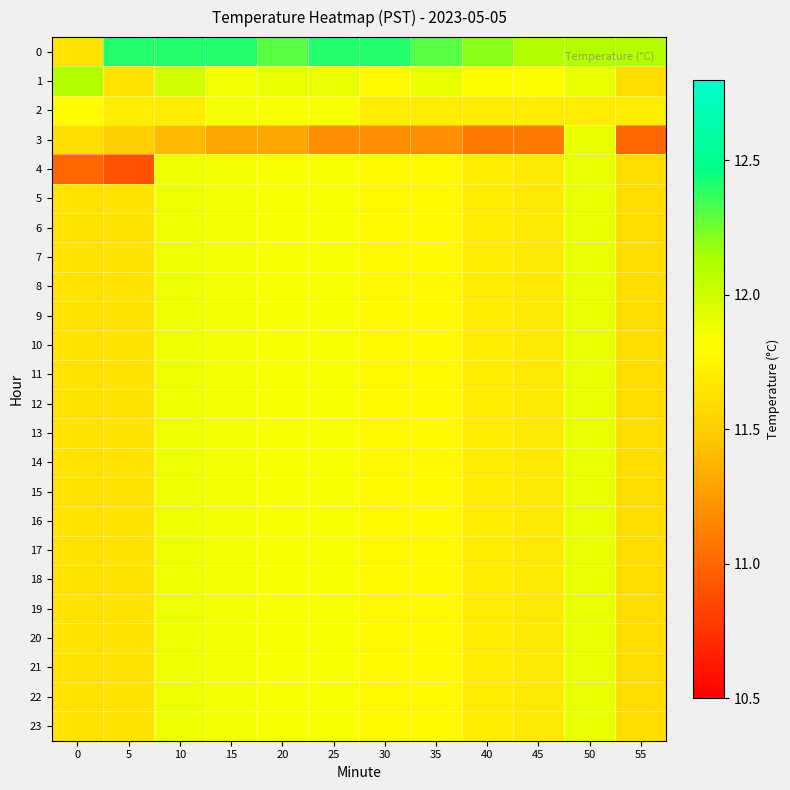

Reading left to right, transcribe all the data shown in this chart.

0: 0=11.6	5=12.4	10=12.4	15=12.4	20=12.3	25=12.4	30=12.4	35=12.3	40=12.2	45=12.1	50=12.1	55=12.1
1: 0=12.1	5=11.6	10=12.0	15=11.9	20=11.9	25=11.9	30=11.8	35=11.9	40=11.8	45=11.8	50=11.9	55=11.6
2: 0=11.8	5=11.7	10=11.7	15=11.9	20=11.8	25=11.8	30=11.7	35=11.7	40=11.7	45=11.7	50=11.7	55=11.7
3: 0=11.6	5=11.5	10=11.4	15=11.3	20=11.3	25=11.2	30=11.2	35=11.2	40=11.1	45=11.1	50=11.9	55=11.0
4: 0=11.0	5=10.9	10=11.9	15=11.9	20=11.8	25=11.8	30=11.8	35=11.8	40=11.7	45=11.7	50=11.9	55=11.6
5: 0=11.6	5=11.6	10=11.9	15=11.9	20=11.8	25=11.8	30=11.8	35=11.8	40=11.7	45=11.7	50=11.9	55=11.6
6: 0=11.6	5=11.6	10=11.9	15=11.9	20=11.8	25=11.8	30=11.8	35=11.8	40=11.7	45=11.7	50=11.9	55=11.6
7: 0=11.6	5=11.6	10=11.9	15=11.9	20=11.8	25=11.8	30=11.8	35=11.8	40=11.7	45=11.7	50=11.9	55=11.6
8: 0=11.6	5=11.6	10=11.9	15=11.9	20=11.8	25=11.8	30=11.8	35=11.8	40=11.7	45=11.7	50=11.9	55=11.6
9: 0=11.6	5=11.6	10=11.9	15=11.9	20=11.8	25=11.8	30=11.8	35=11.8	40=11.7	45=11.7	50=11.9	55=11.6
10: 0=11.6	5=11.6	10=11.9	15=11.9	20=11.8	25=11.8	30=11.8	35=11.8	40=11.7	45=11.7	50=11.9	55=11.6
11: 0=11.6	5=11.6	10=11.9	15=11.9	20=11.8	25=11.8	30=11.8	35=11.8	40=11.7	45=11.7	50=11.9	55=11.6
12: 0=11.6	5=11.6	10=11.9	15=11.9	20=11.8	25=11.8	30=11.8	35=11.8	40=11.7	45=11.7	50=11.9	55=11.6
13: 0=11.6	5=11.6	10=11.9	15=11.9	20=11.8	25=11.8	30=11.8	35=11.8	40=11.7	45=11.7	50=11.9	55=11.6
14: 0=11.6	5=11.6	10=11.9	15=11.9	20=11.8	25=11.8	30=11.8	35=11.8	40=11.7	45=11.7	50=11.9	55=11.6
15: 0=11.6	5=11.6	10=11.9	15=11.9	20=11.8	25=11.8	30=11.8	35=11.8	40=11.7	45=11.7	50=11.9	55=11.6
16: 0=11.6	5=11.6	10=11.9	15=11.9	20=11.8	25=11.8	30=11.8	35=11.8	40=11.7	45=11.7	50=11.9	55=11.6
17: 0=11.6	5=11.6	10=11.9	15=11.9	20=11.8	25=11.8	30=11.8	35=11.8	40=11.7	45=11.7	50=11.9	55=11.6
18: 0=11.6	5=11.6	10=11.9	15=11.9	20=11.8	25=11.8	30=11.8	35=11.8	40=11.7	45=11.7	50=11.9	55=11.6
19: 0=11.6	5=11.6	10=11.9	15=11.9	20=11.8	25=11.8	30=11.8	35=11.8	40=11.7	45=11.7	50=11.9	55=11.6
20: 0=11.6	5=11.6	10=11.9	15=11.9	20=11.8	25=11.8	30=11.8	35=11.8	40=11.7	45=11.7	50=11.9	55=11.6
21: 0=11.6	5=11.6	10=11.9	15=11.9	20=11.8	25=11.8	30=11.8	35=11.8	40=11.7	45=11.7	50=11.9	55=11.6
22: 0=11.6	5=11.6	10=11.9	15=11.9	20=11.8	25=11.8	30=11.8	35=11.8	40=11.7	45=11.7	50=11.9	55=11.6
23: 0=11.6	5=11.6	10=11.9	15=11.9	20=11.8	25=11.8	30=11.8	35=11.8	40=11.7	45=11.7	50=11.9	55=11.6